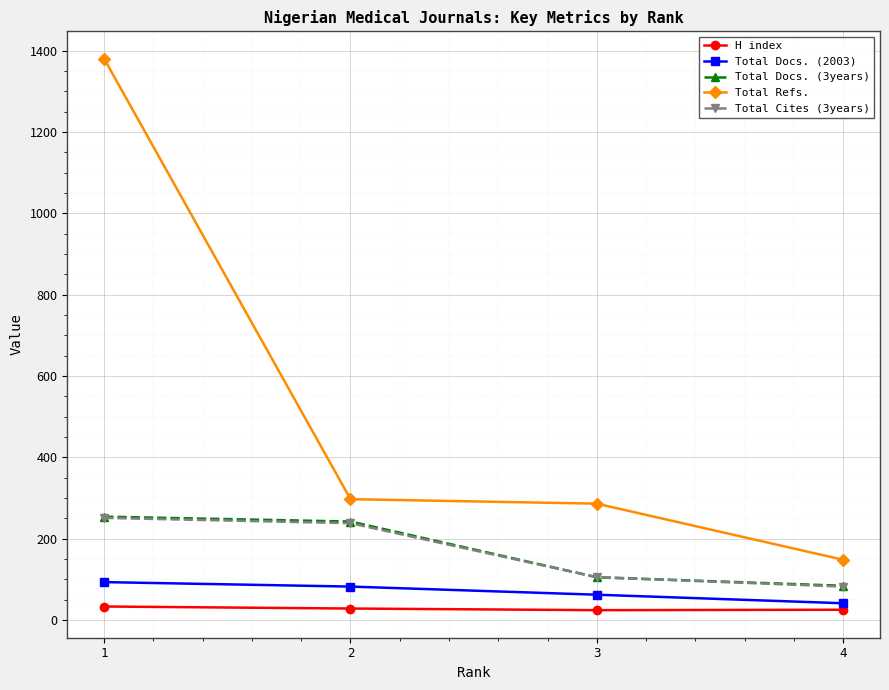

How many values in the Total Docs. (3years) series are below 242?

2